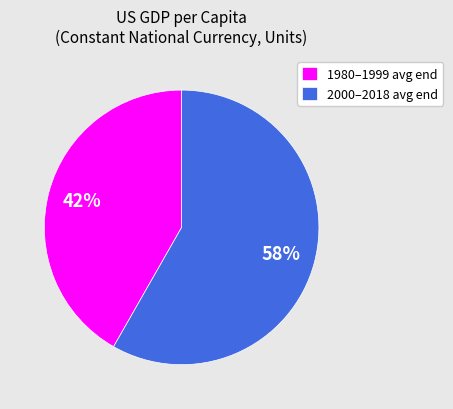

What percentage is the 2000–2018 avg end slice, to the nearest percent?

58%